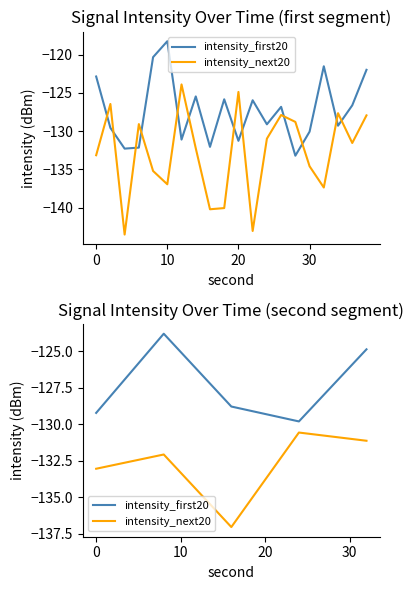

What is the label of the 5th point from the left?

30